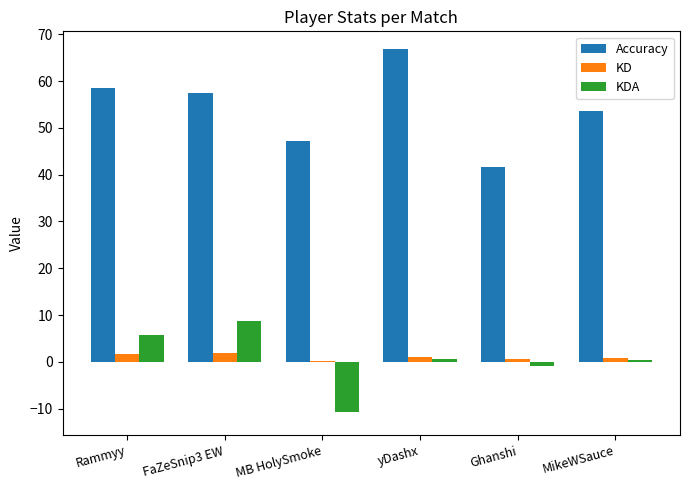

True or false: KDA has a value of 5.7 at Rammyy.

True